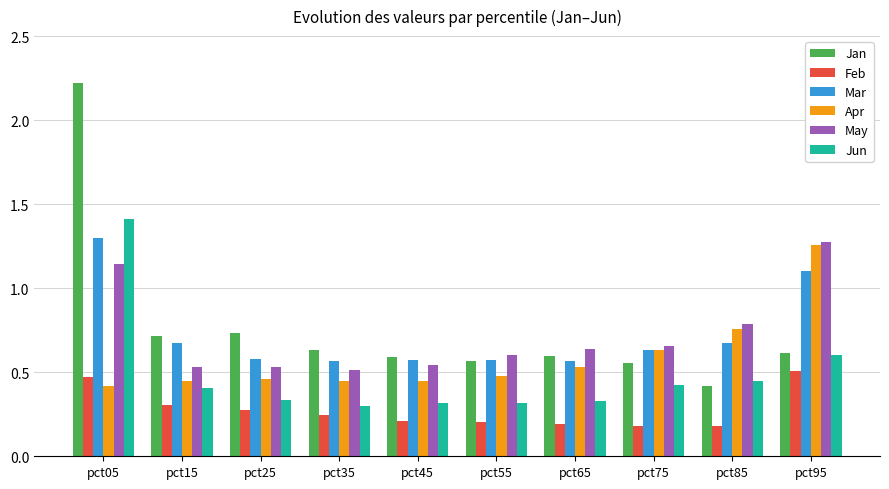

At how many categories does at least one series exceed 0?

10